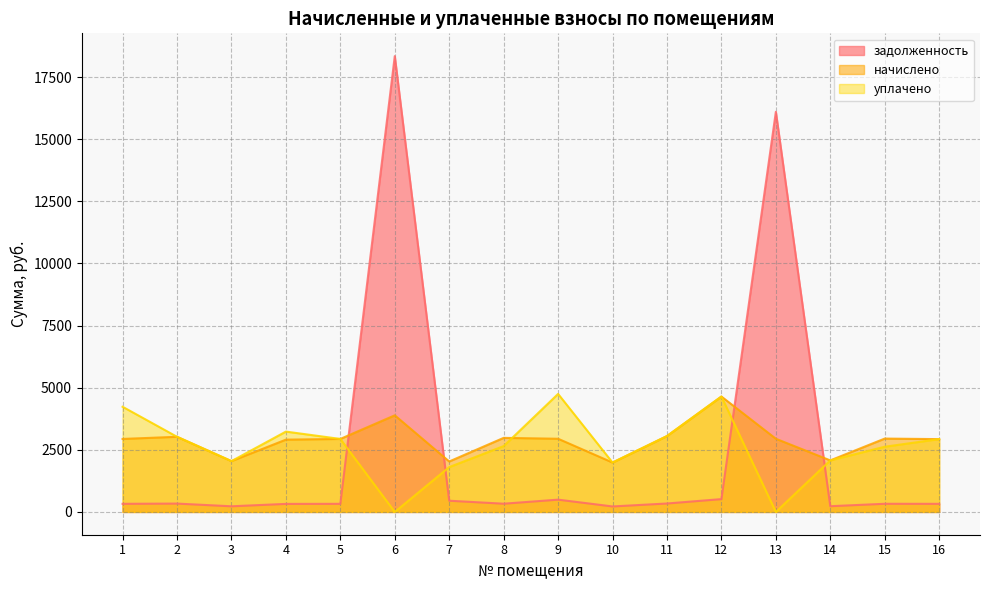

Reading left to right, list all the values displayed in this chart.

задолженность: 1=326.4	2=336.0	3=227.2	4=323.2	5=326.1	6=18343.3	7=451.2	8=331.1	9=494.3	10=220.8	11=339.3	12=516.0	13=16103.0	14=230.4	15=328.0	16=325.6
начислено: 1=2937.6	2=3024.0	3=2044.8	4=2908.8	5=2937.6	6=3888.0	7=2030.4	8=2980.8	9=2944.8	10=1987.2	11=3053.5	12=4644.0	13=2944.8	14=2073.6	15=2952.0	16=2930.4
уплачено: 1=4232.5	2=3024.0	3=2044.8	4=3233.2	5=2937.5	6=0.0	7=1804.8	8=2649.6	9=4748.9	10=1987.2	11=3053.5	12=4644.0	13=0.0	14=2073.6	15=2624.0	16=2930.4